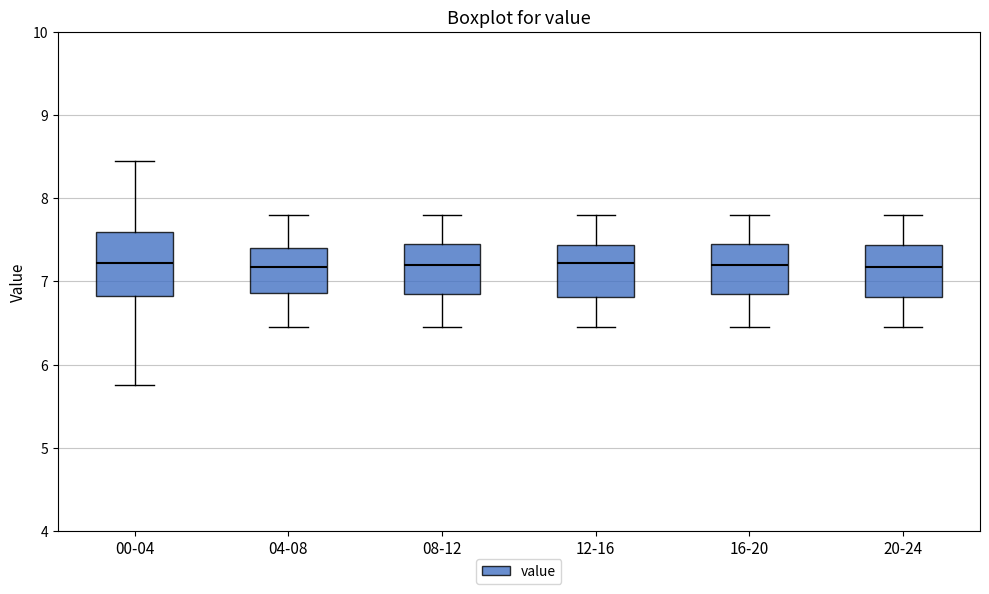

Where does the median line of the box for 12-16 sit on the y-axis? The values are not printed on the chart, so give them approximately, as read against the axis.

7.2